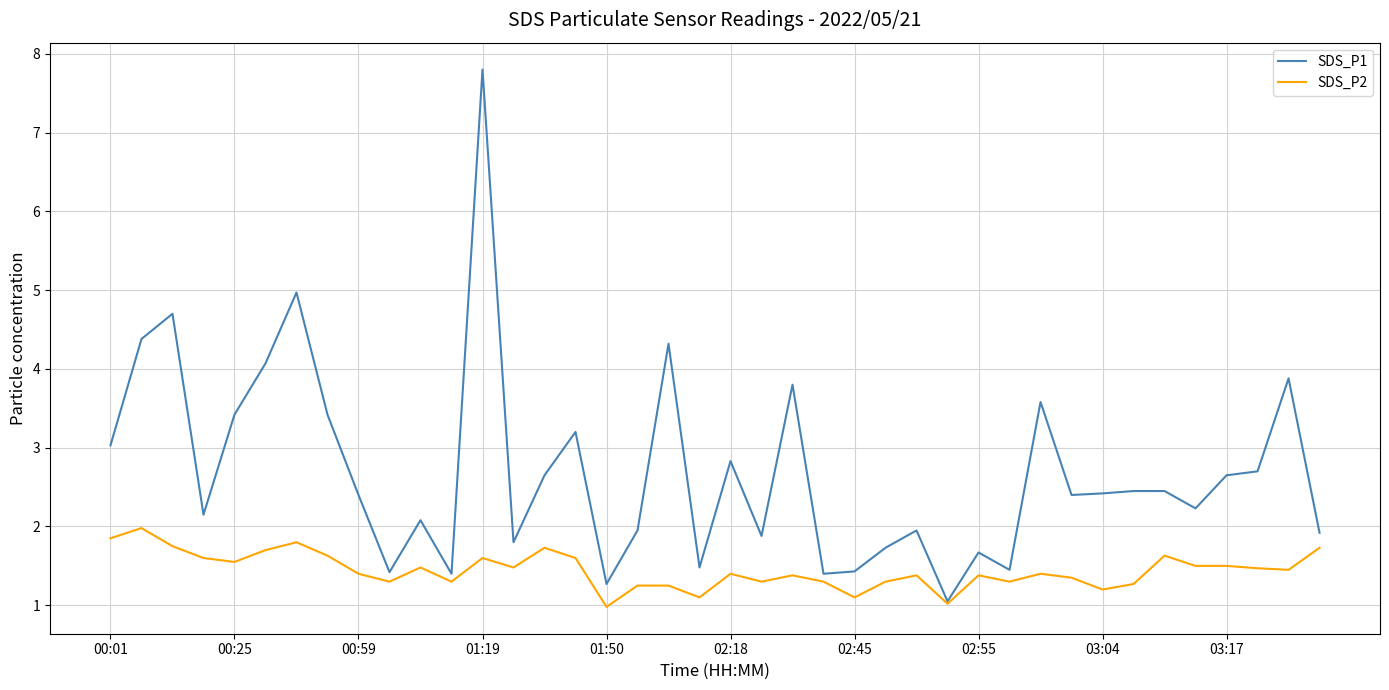

Rank the series by their maximum value, from highest to lowest.

SDS_P1, SDS_P2